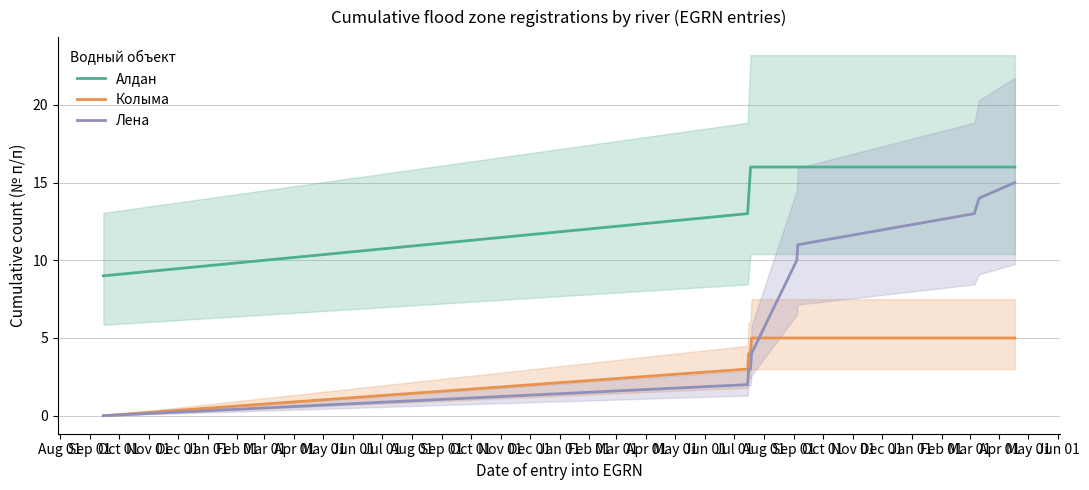

What is the sum of all Лена values?

75